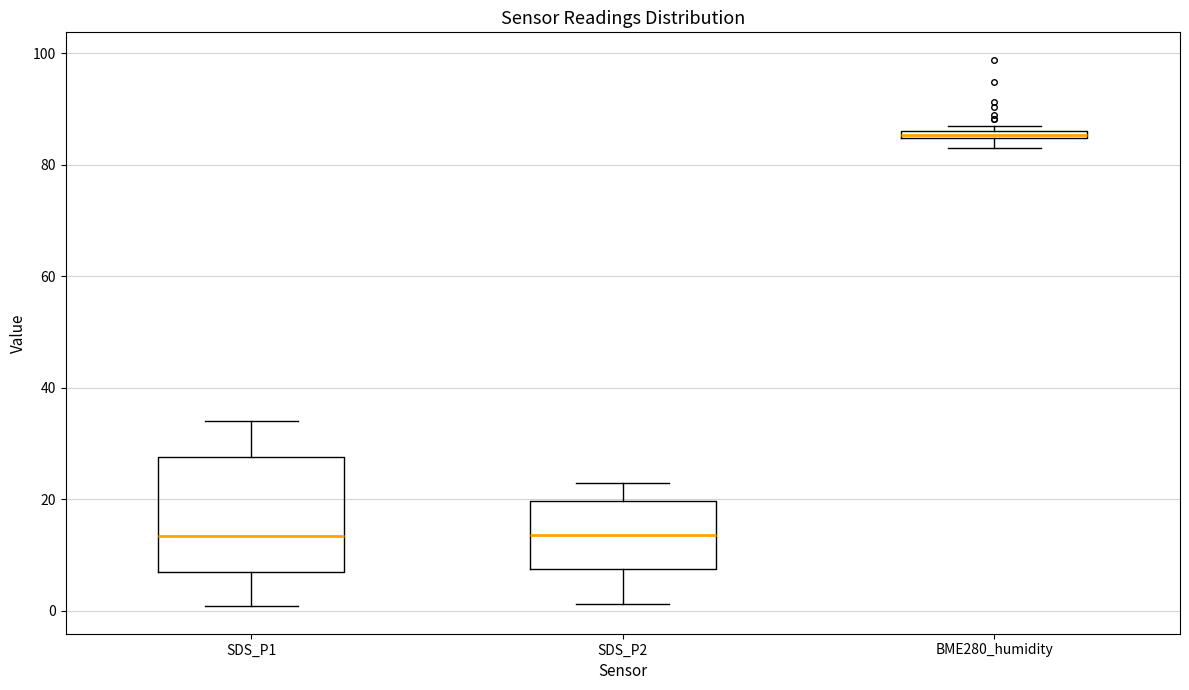

Comparing the boxes themselves (not the whiskers), which one is the tallest?

SDS_P1